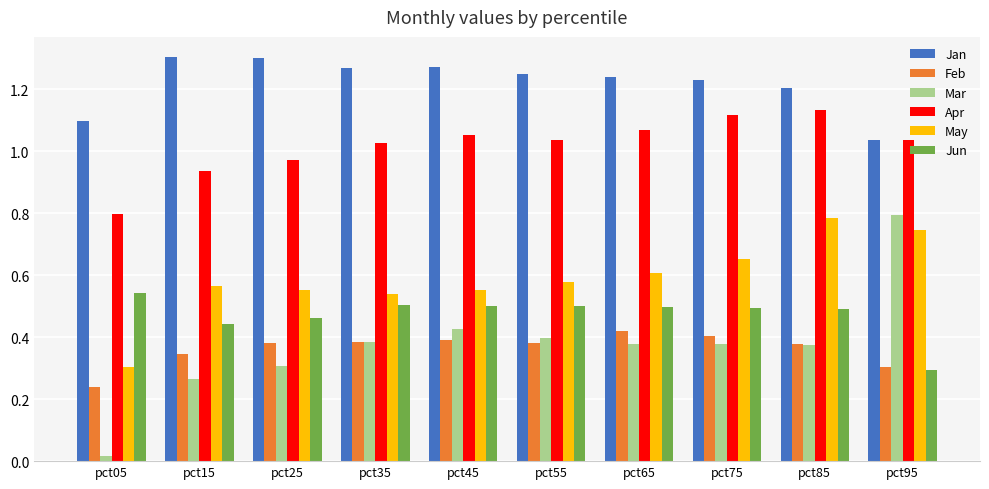

Where is Apr nearest to the value 0?

pct05